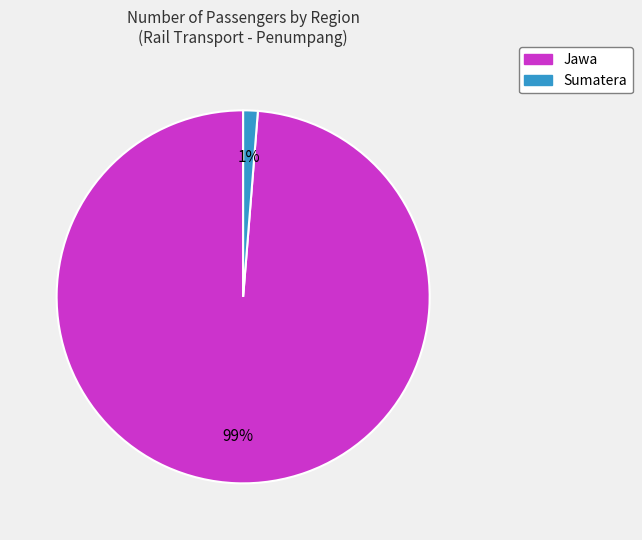

Does any single category account for the majority?

Yes